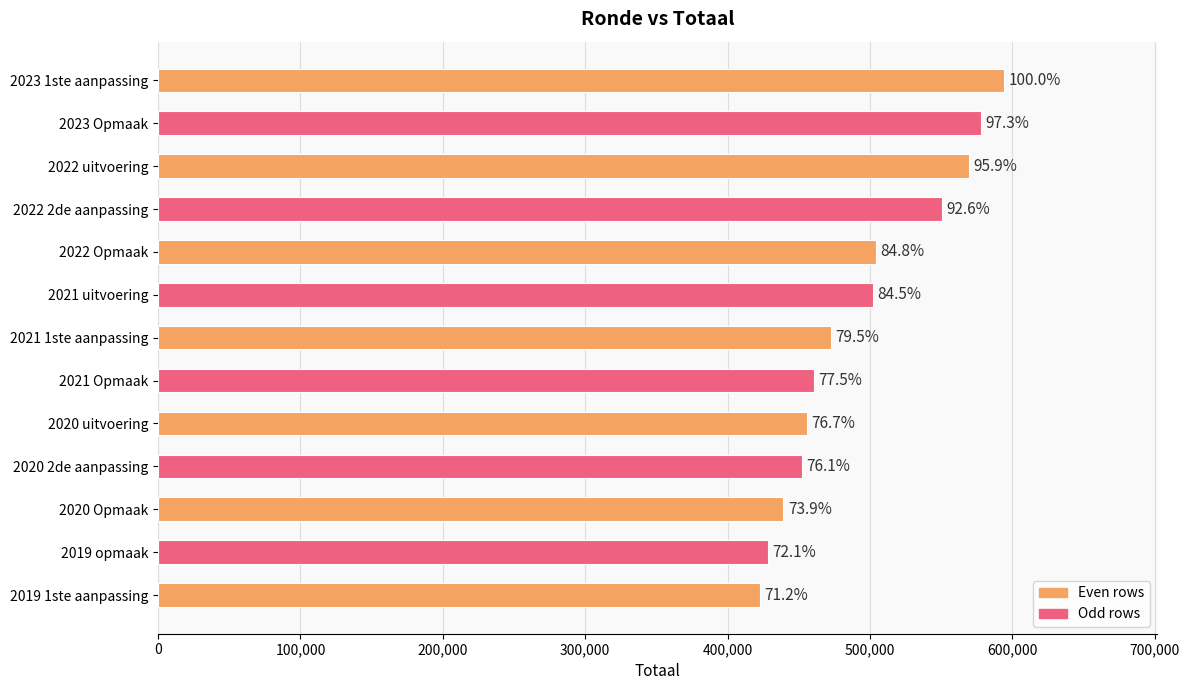

What is the minimum value shown in the chart?

422880